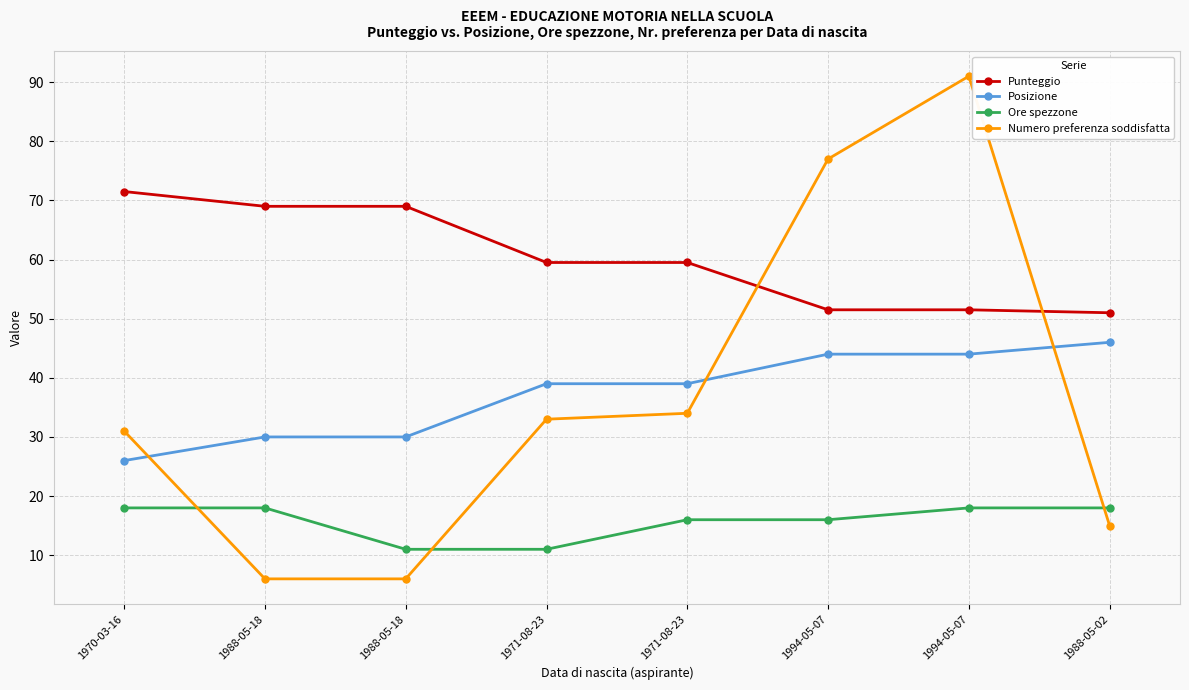

Does the chart display data point markers on the line(s)?

Yes